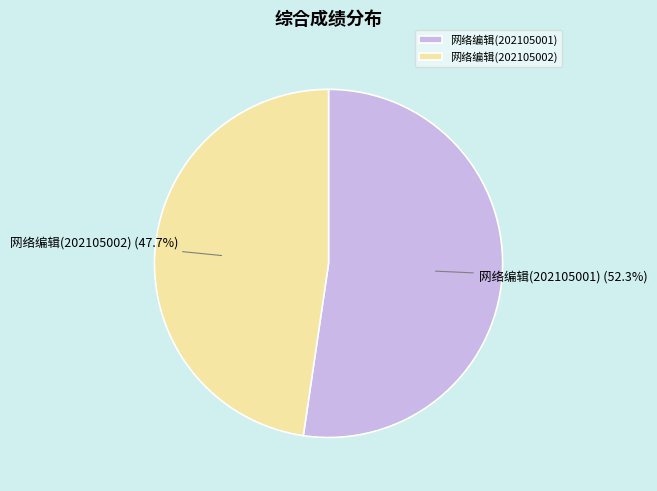

What is the largest slice in the pie chart?

网络编辑(202105001)